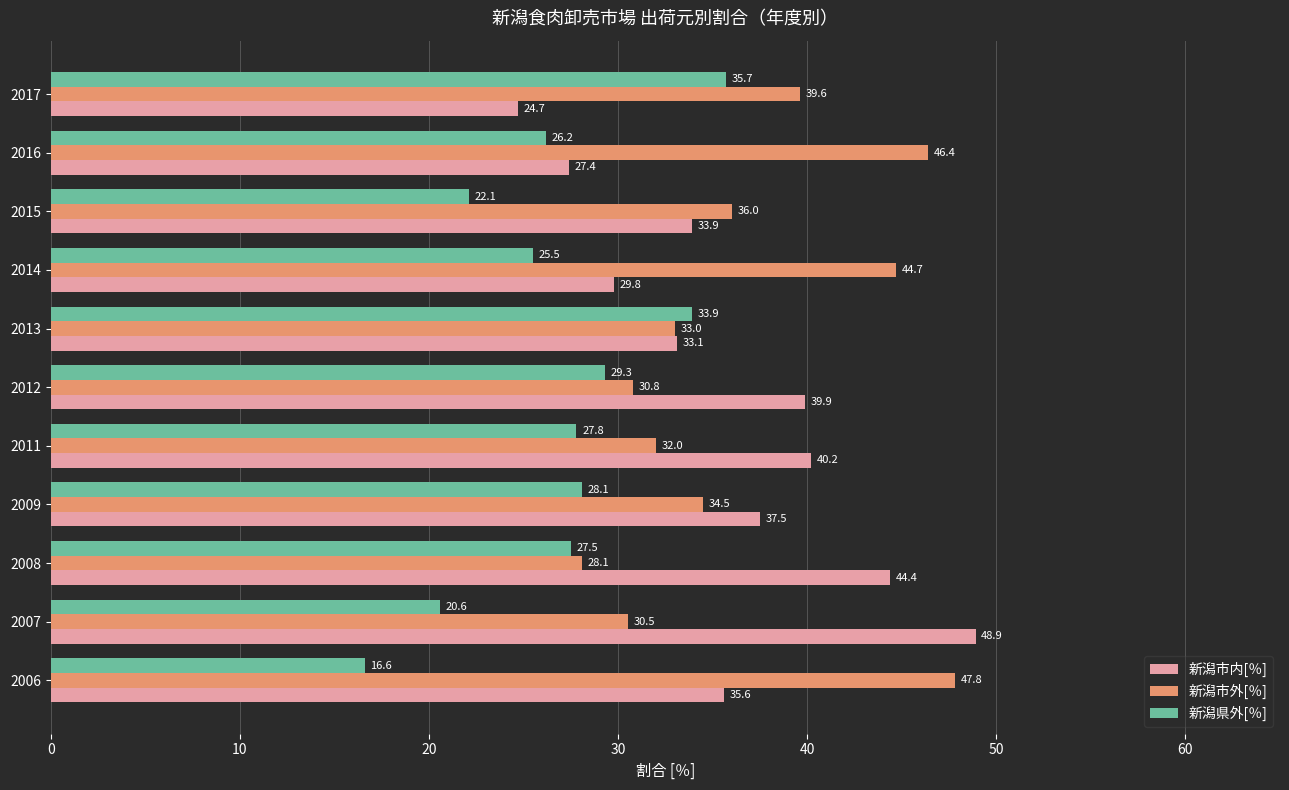

The 新潟県外[％] series shows 9.8 at 2015. True or false?

False